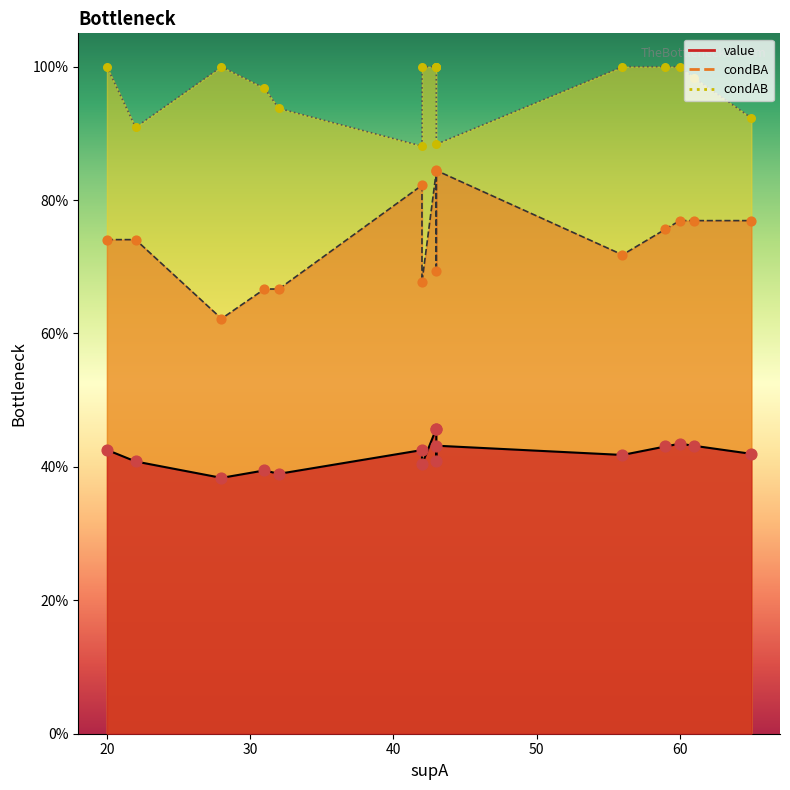

Which series has the largest total across all categories?

condAB